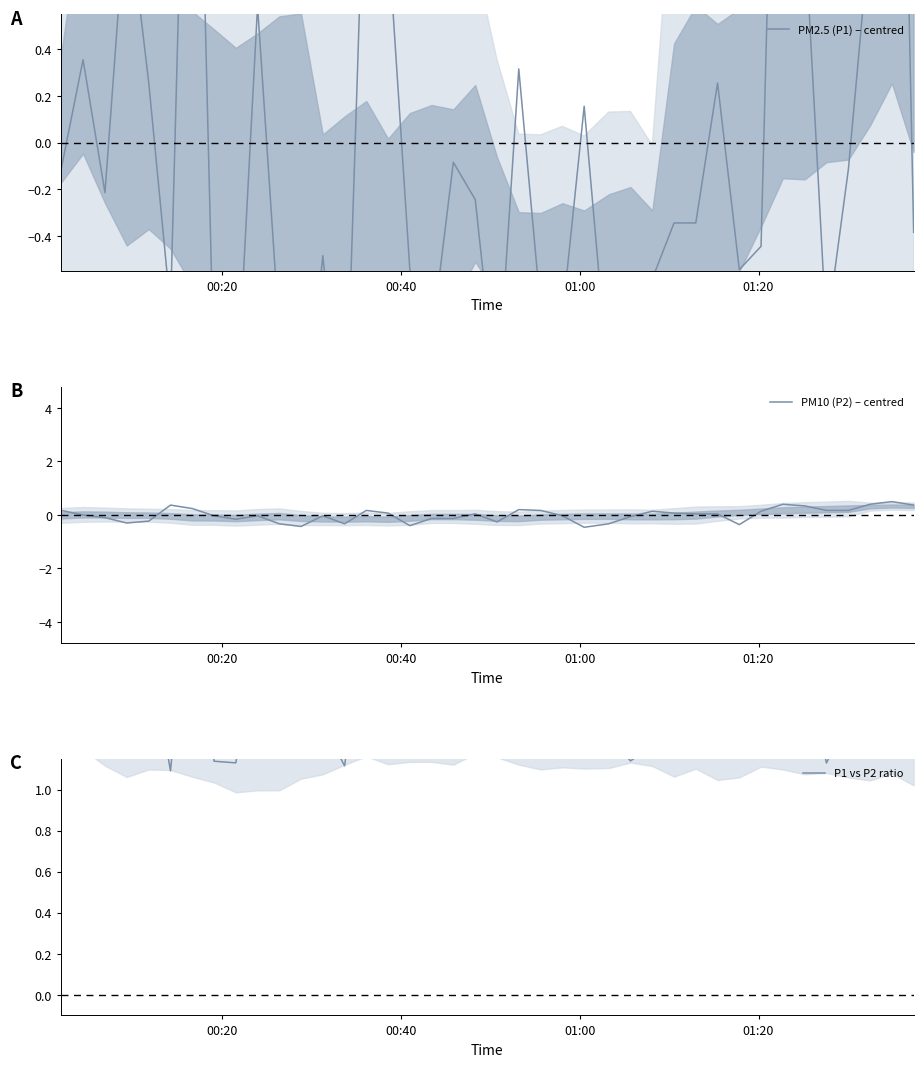

What is the lowest value of the PM10 (P2) – centred series?

-0.5